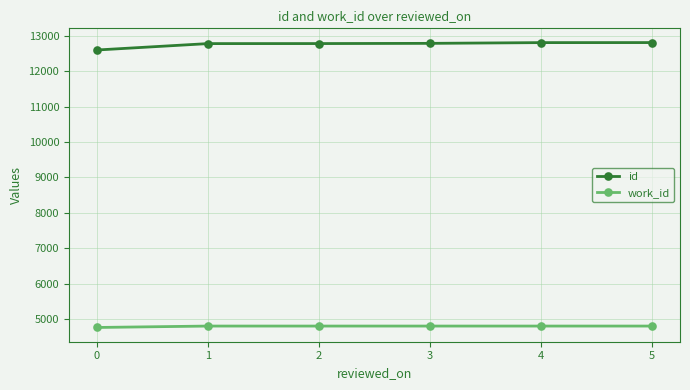

Rank the series at 2 from lowest to highest value.

work_id, id